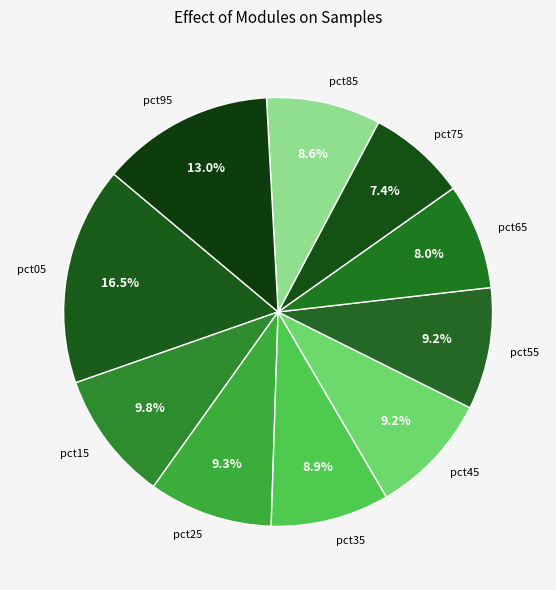

True or false: pct25 accounts for 1% of the total.

False